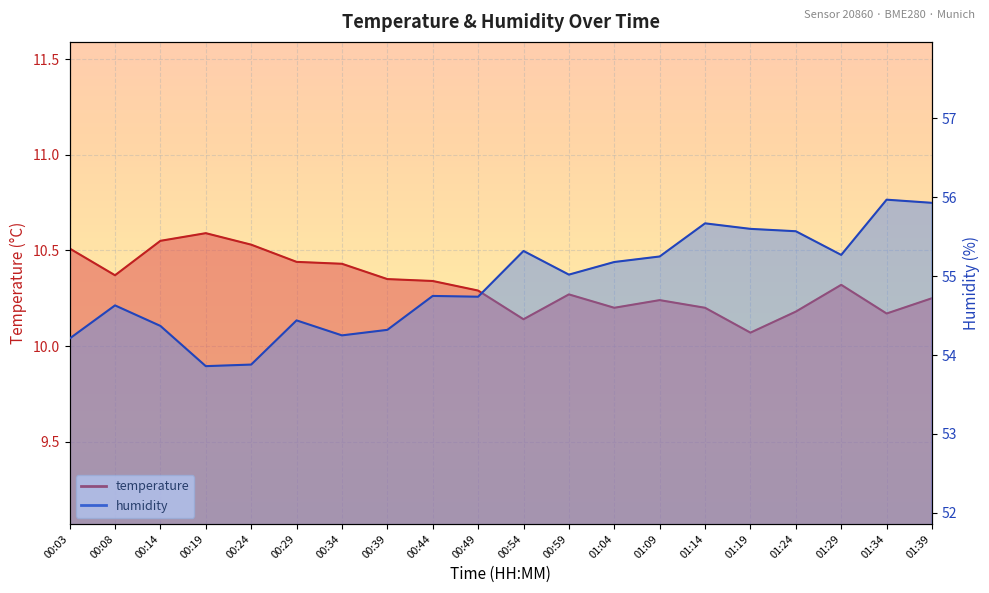

Reading left to right, list all the values displayed in this chart.

temperature: 00:03=10.5	00:08=10.4	00:14=10.6	00:19=10.6	00:24=10.5	00:29=10.4	00:34=10.4	00:39=10.3	00:44=10.3	00:49=10.3	00:54=10.1	00:59=10.3	01:04=10.2	01:09=10.2	01:14=10.2	01:19=10.1	01:24=10.2	01:29=10.3	01:34=10.2	01:39=10.2
humidity: 00:03=54.2	00:08=54.6	00:14=54.4	00:19=53.9	00:24=53.9	00:29=54.4	00:34=54.2	00:39=54.3	00:44=54.8	00:49=54.7	00:54=55.3	00:59=55.0	01:04=55.2	01:09=55.2	01:14=55.7	01:19=55.6	01:24=55.6	01:29=55.3	01:34=56.0	01:39=55.9